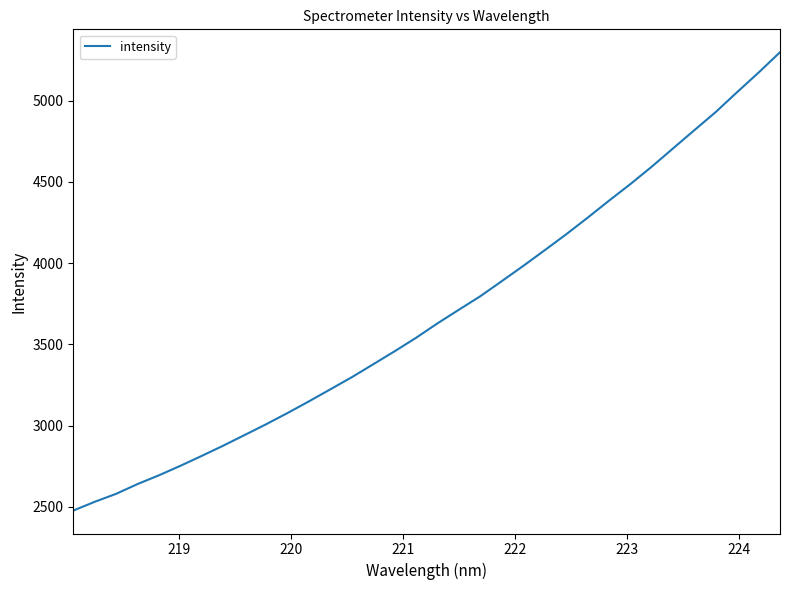

Count the number of data series in this chart.

1